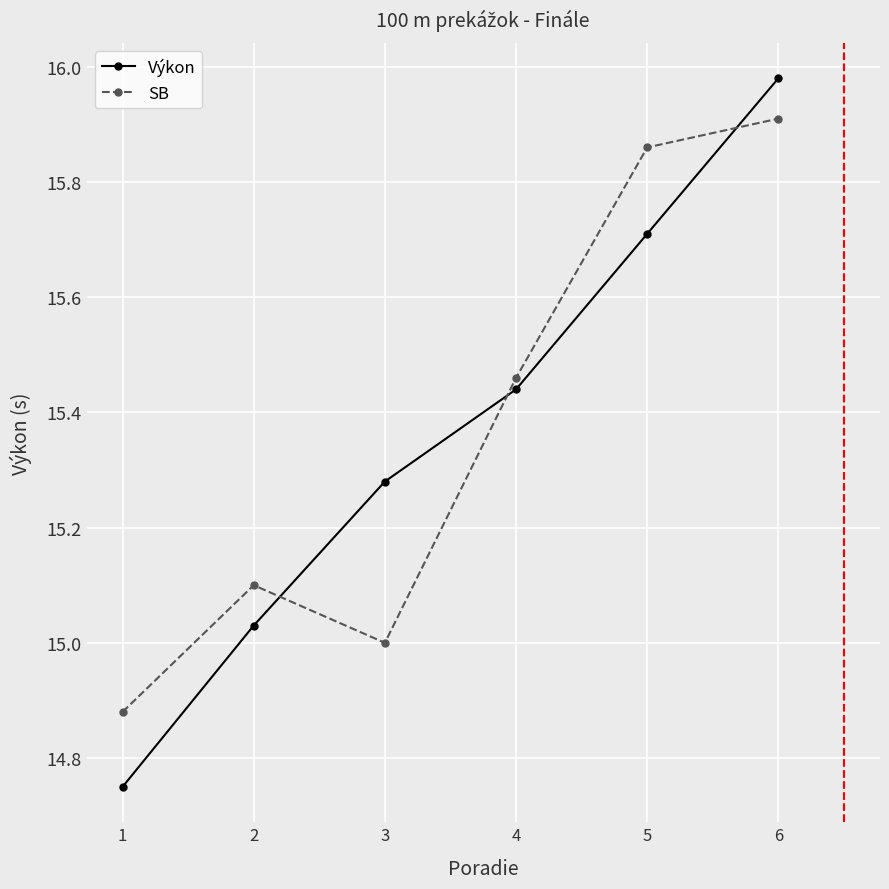

What is the difference between the Výkon values at 4 and 1?

0.7